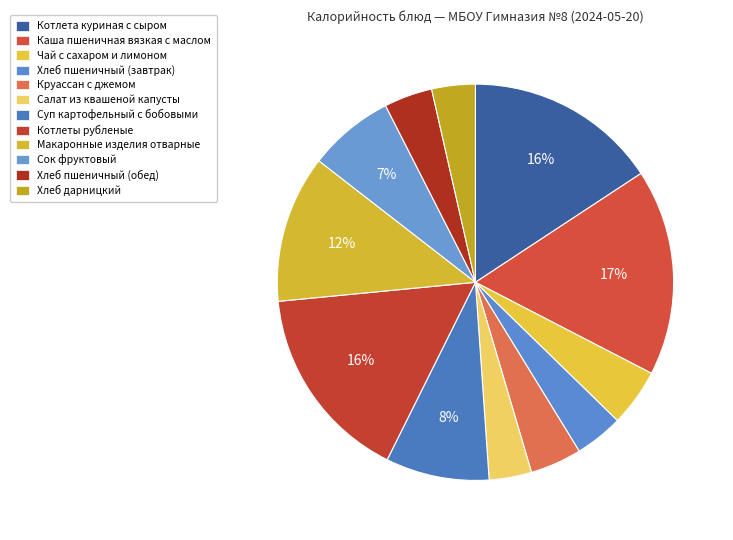

What portion of the pie excludes Круассан с джемом?

95.8%